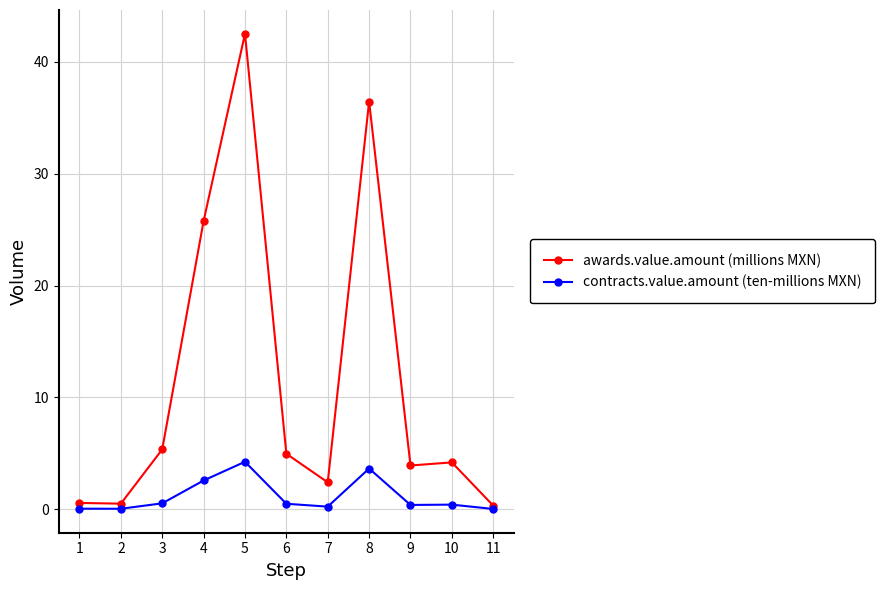

Is the value of awards.value.amount (millions MXN) at 8 greater than the value of contracts.value.amount (ten-millions MXN) at 3?

Yes